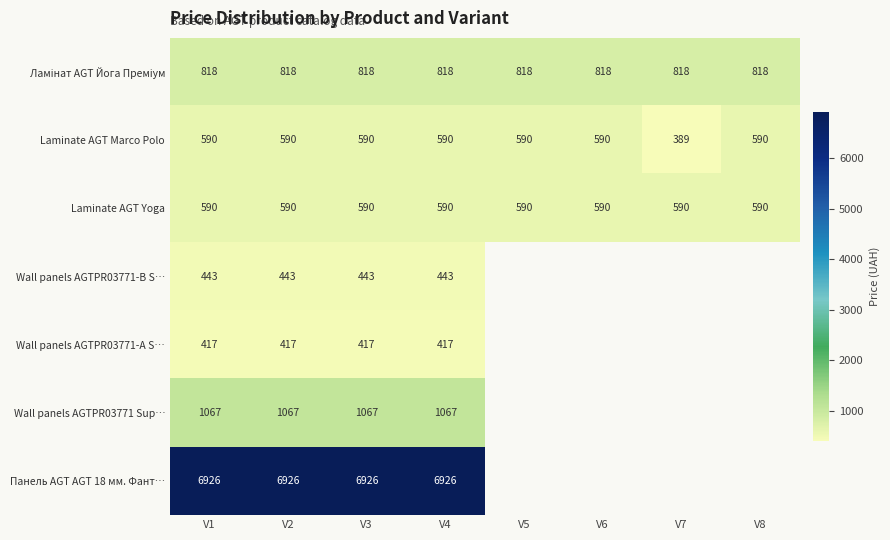

At which label does Laminate AGT Marco Polo first exceed 589?

V1